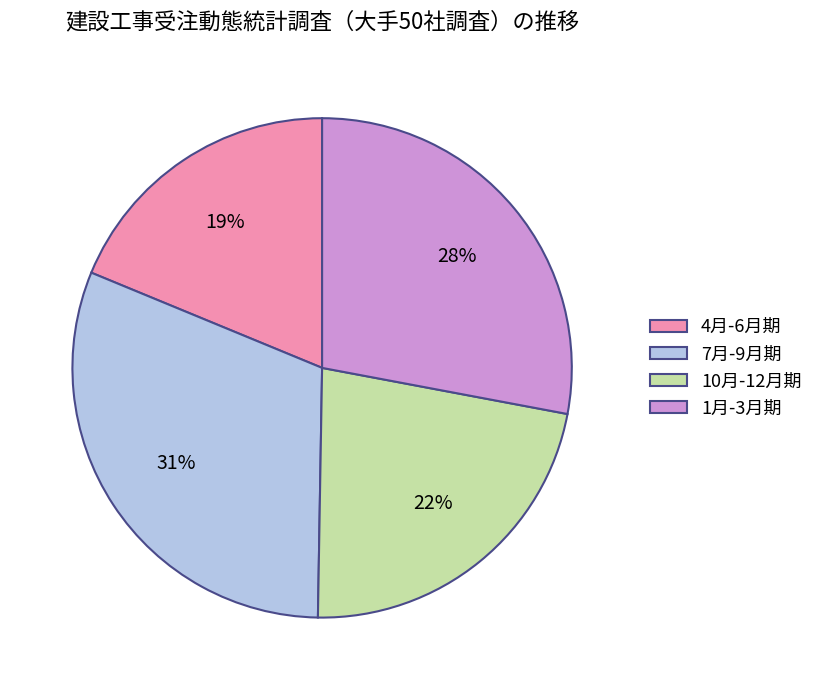

Which has a higher value, 4月-6月期 or 1月-3月期?

1月-3月期